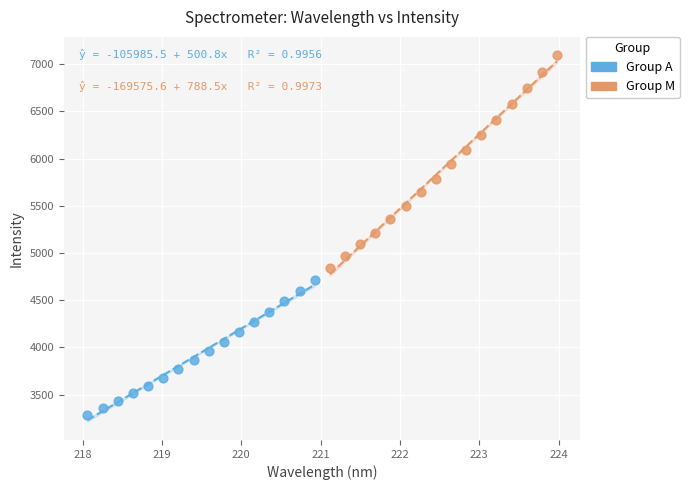

Which series contains the lowest Y value?

Group A